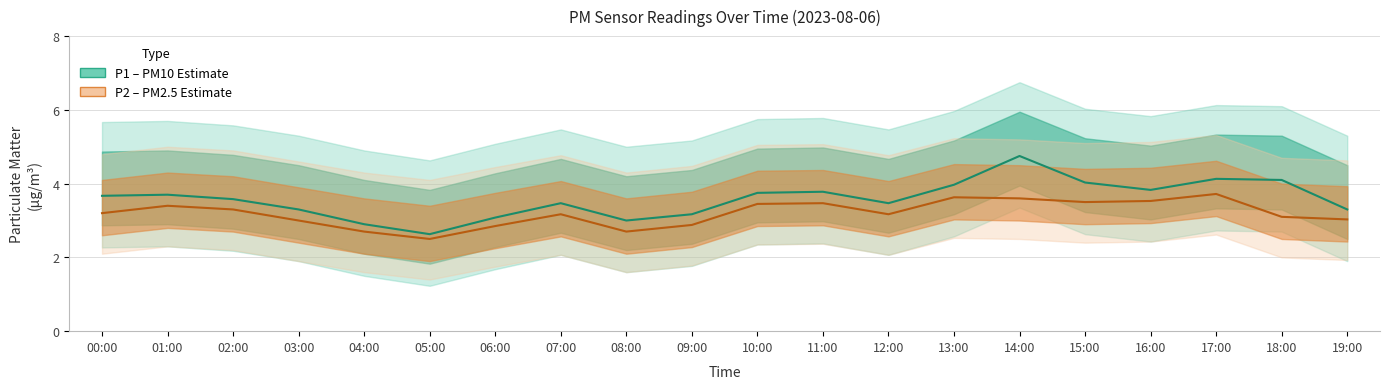

How many lines are shown in the chart?

2